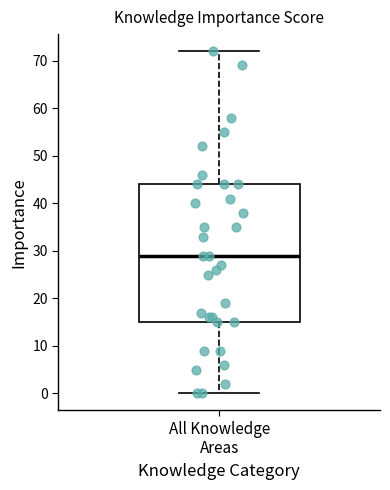

Where does the lower whisker of the box for All Knowledge Areas end on the y-axis? The values are not printed on the chart, so give them approximately, as read against the axis.

0